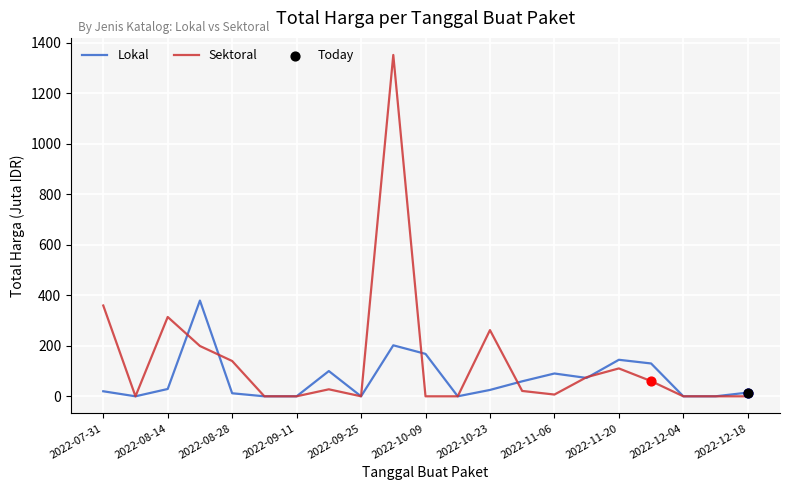

Which series has the largest total across all categories?

Sektoral